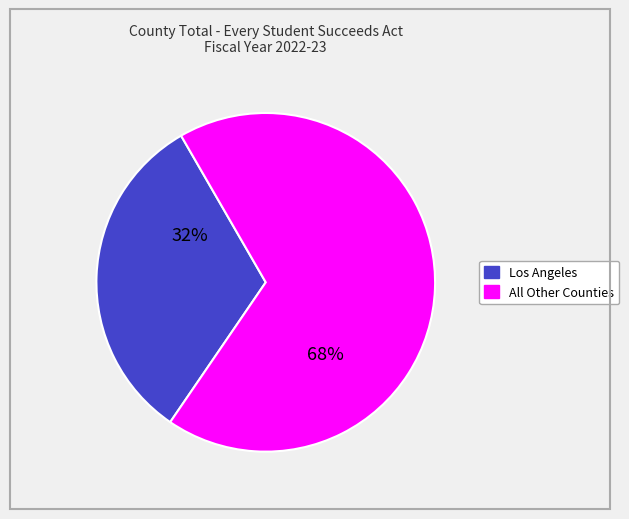

To the nearest percent, what is the average slice percentage?

50%